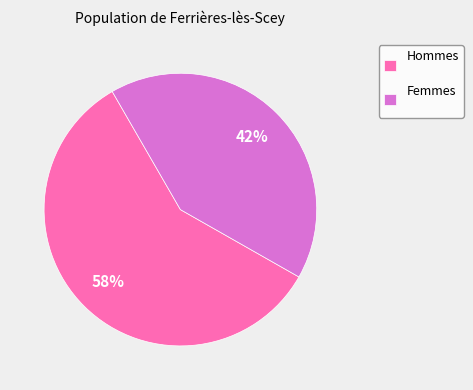

Is the sum of Femmes and Hommes greater than half?

Yes